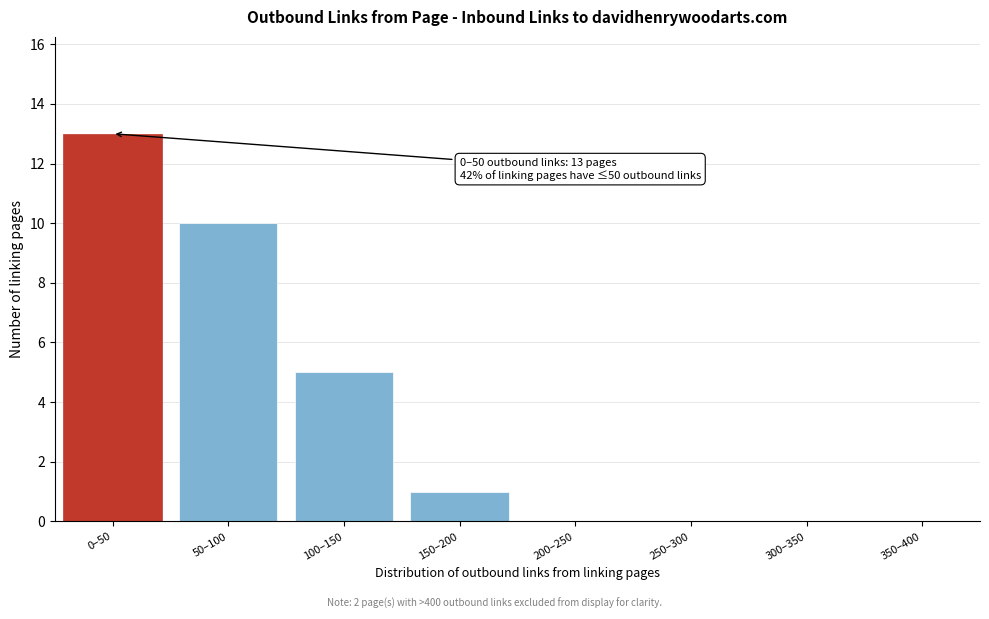

Reading left to right, list all the values displayed in this chart.

0–50=13	50–100=10	100–150=5	150–200=1	200–250=0	250–300=0	300–350=0	350–400=0